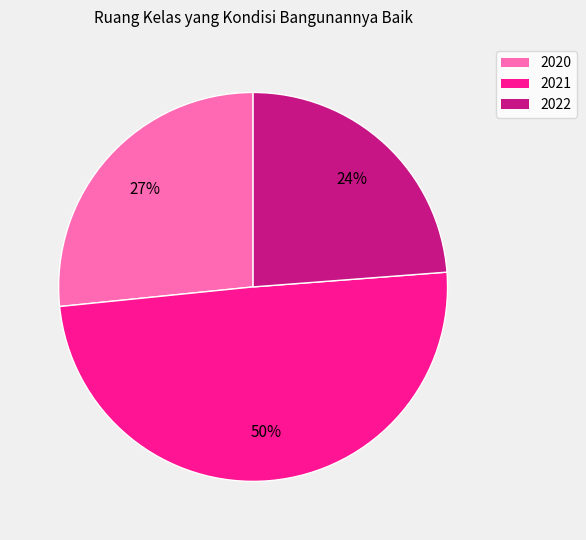

To the nearest percent, what is the combined percentage of 2022 and 2020?

50%